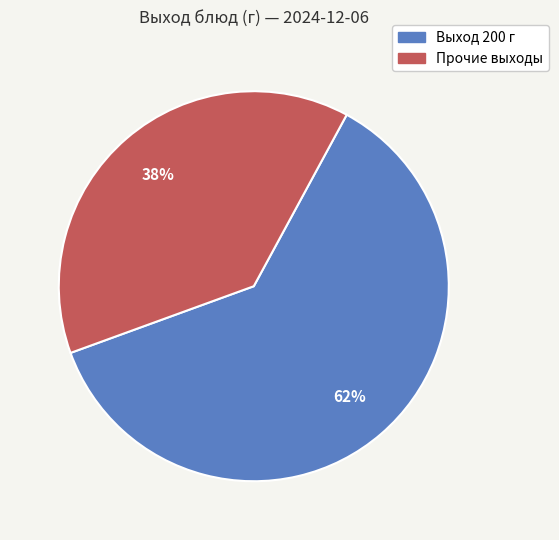

To the nearest percent, what is the average slice percentage?

50%